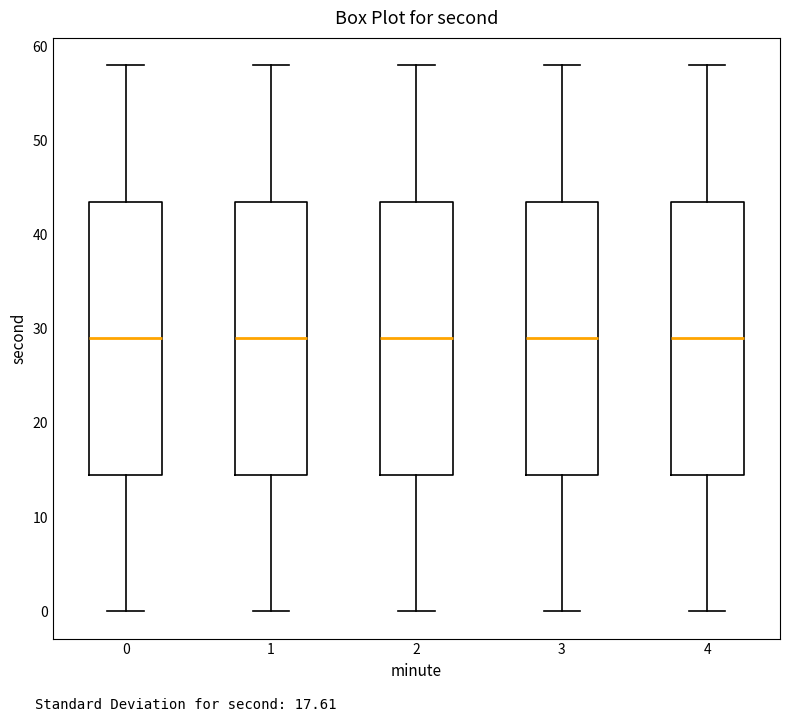

Where is the lower edge of the box at x = 4 on the y-axis? The values are not printed on the chart, so give them approximately, as read against the axis.

15